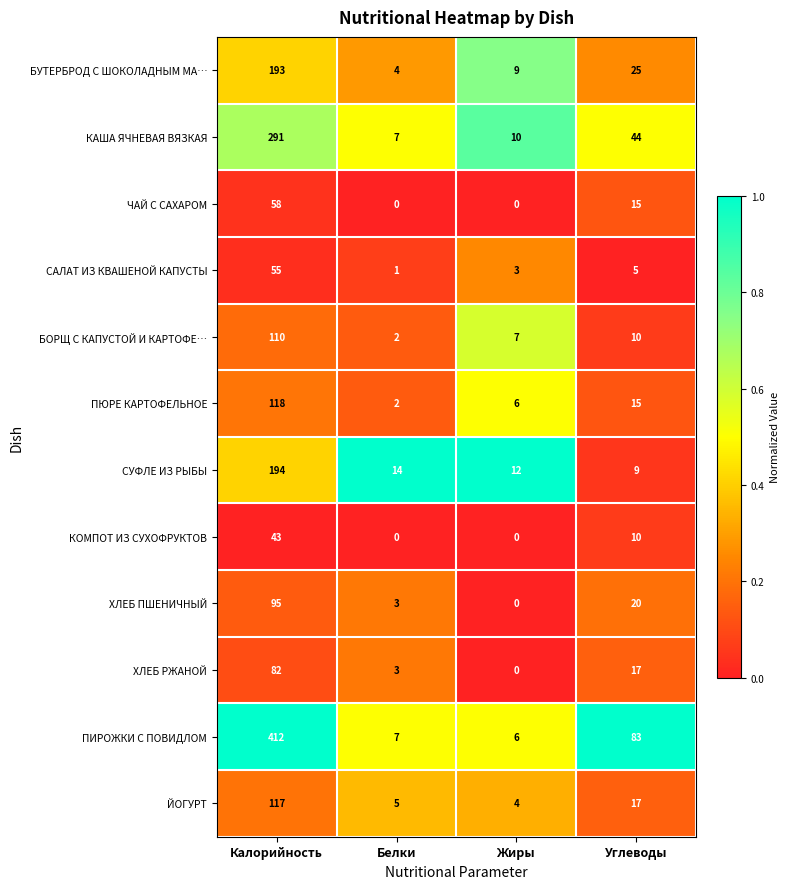

Which series has the largest total across all categories?

ПИРОЖКИ С ПОВИДЛОМ